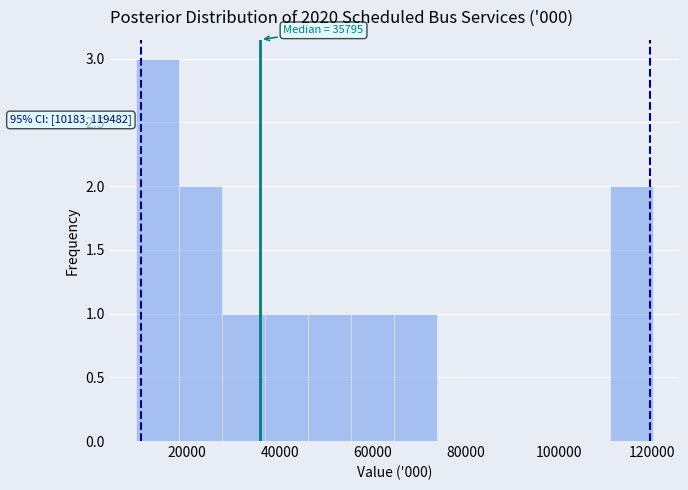

Over which range of the x-axis is the bar tallest?

10000 to 18000